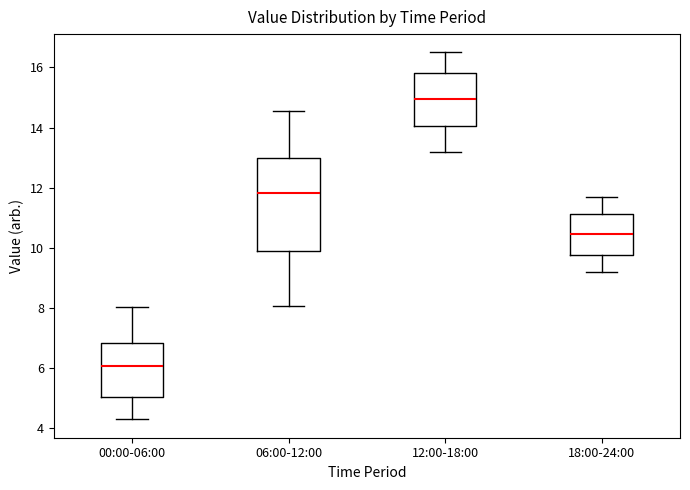

Reading left to right, read every box against the y-axis: the position of its median line, the range the box covers, and the ends of its whiskers. The values are not printed on the chart, so give them approximately, as read against the axis.

00:00-06:00: median 6.0, box 5.0 to 6.8, whiskers 4.4 to 8.0
06:00-12:00: median 11.8, box 10.0 to 13.0, whiskers 8.0 to 14.6
12:00-18:00: median 15.0, box 14.0 to 15.8, whiskers 13.2 to 16.6
18:00-24:00: median 10.4, box 9.8 to 11.2, whiskers 9.2 to 11.8